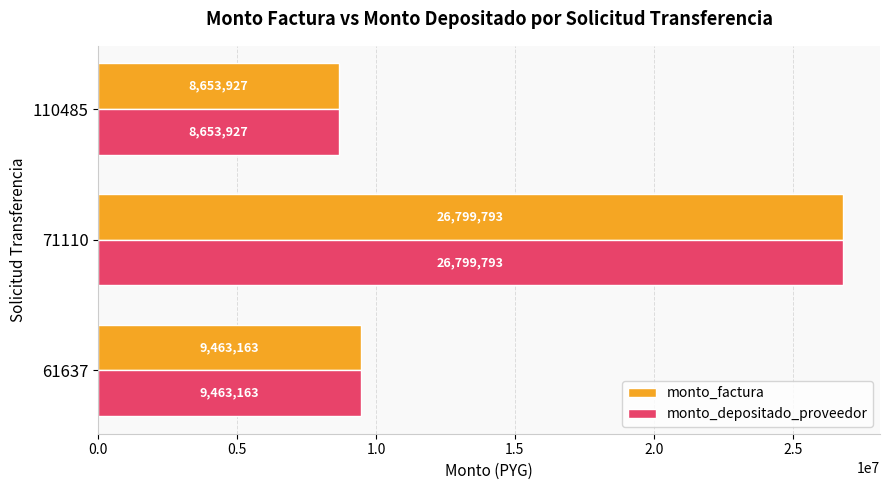

Which label corresponds to the largest value in the chart?

71110